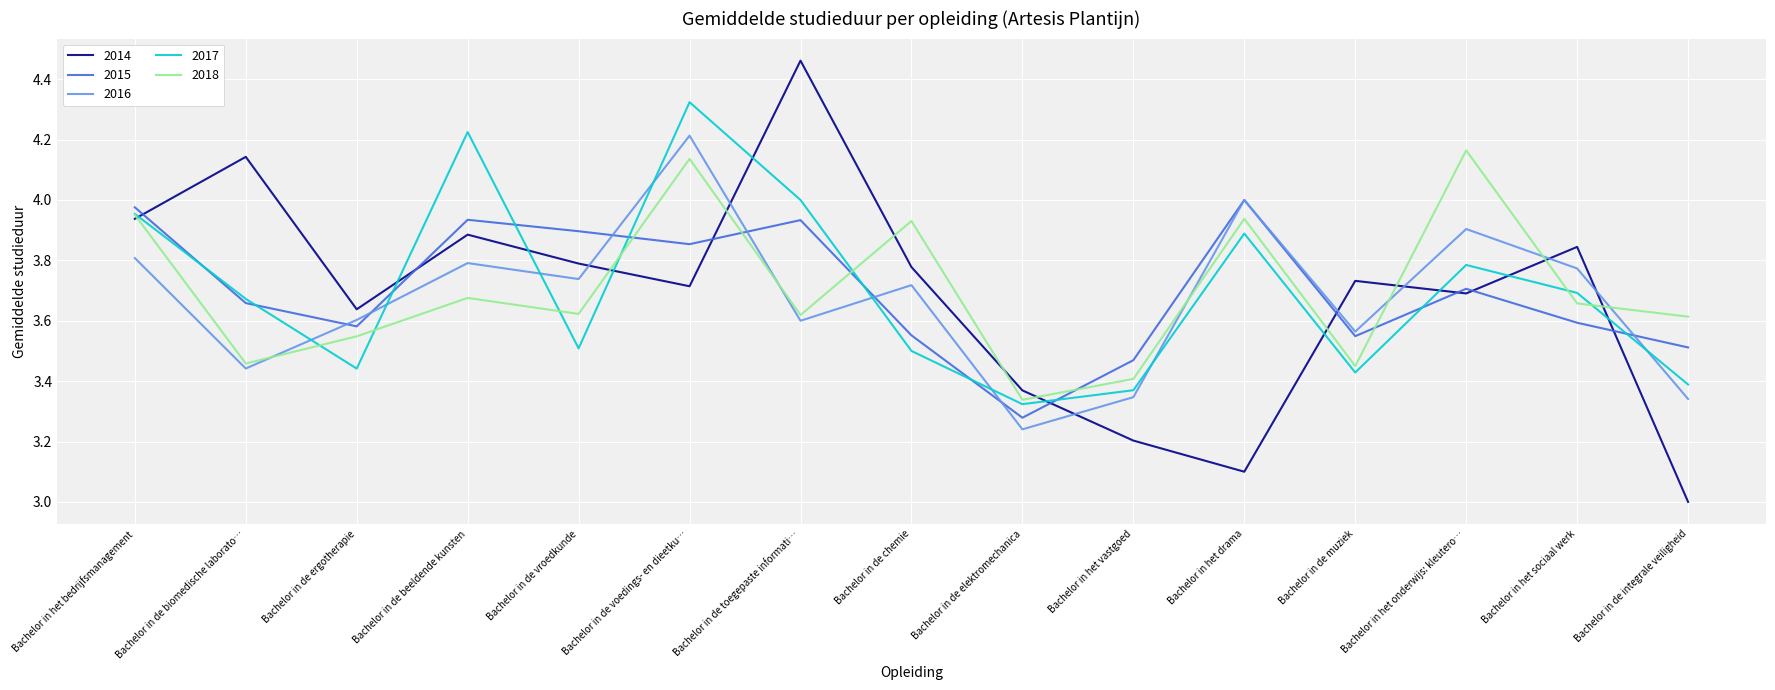

How many series are shown in this chart?

5